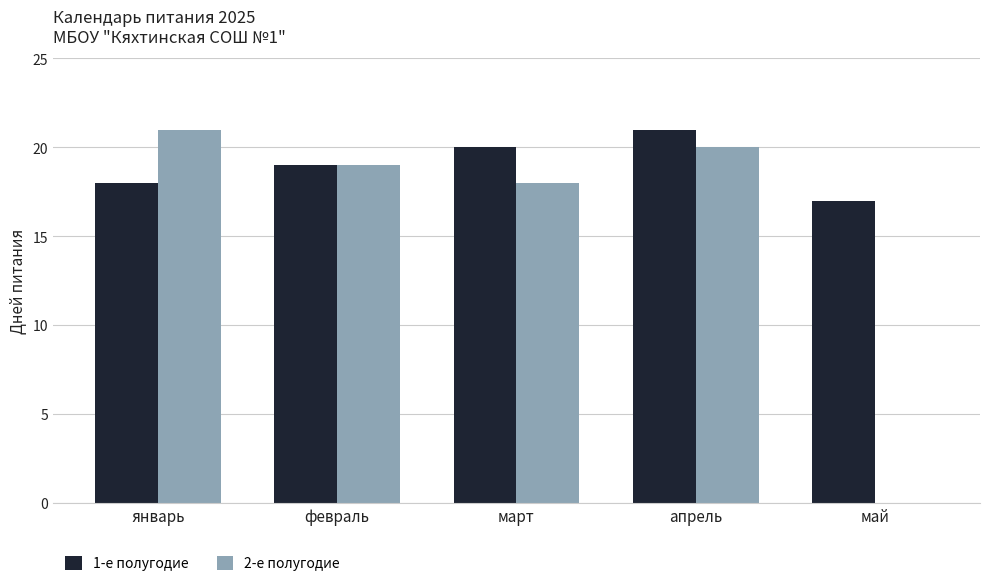

What is the maximum value shown in the chart?

21